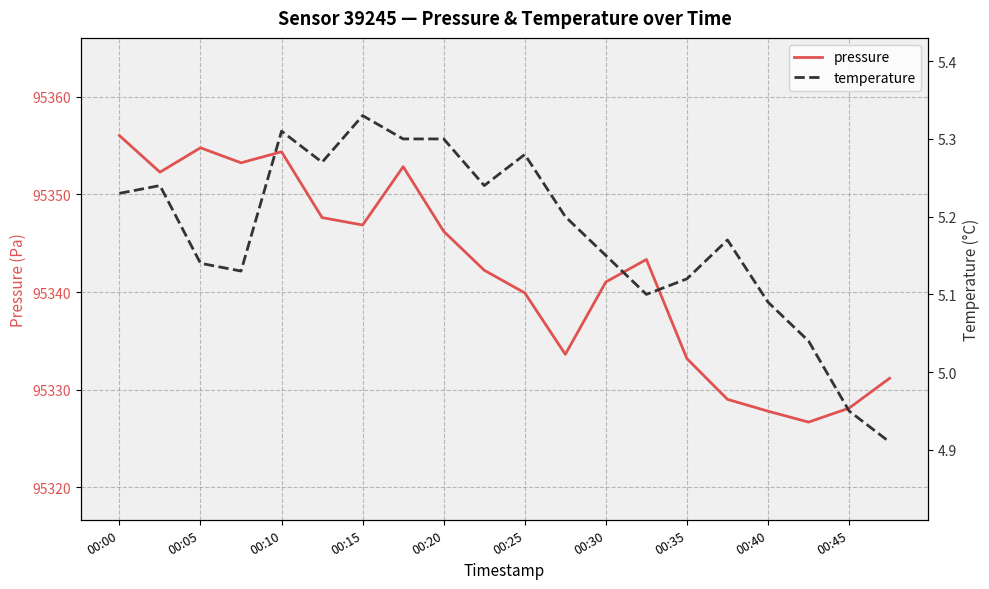

How many interior local peaks does the temperature series have?

5